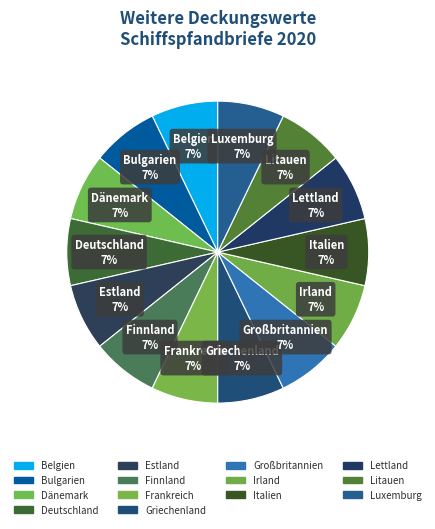

To the nearest percent, what is the average slice percentage?

7%